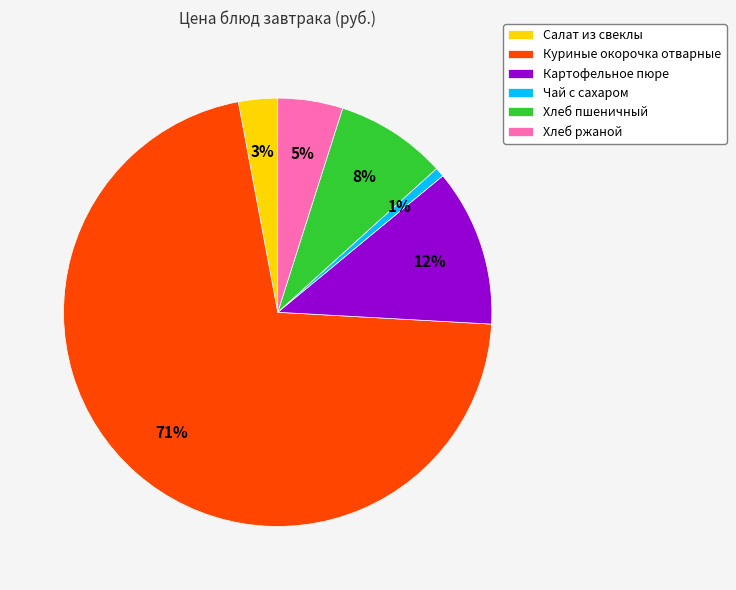

True or false: Хлеб пшеничный accounts for 1% of the total.

False